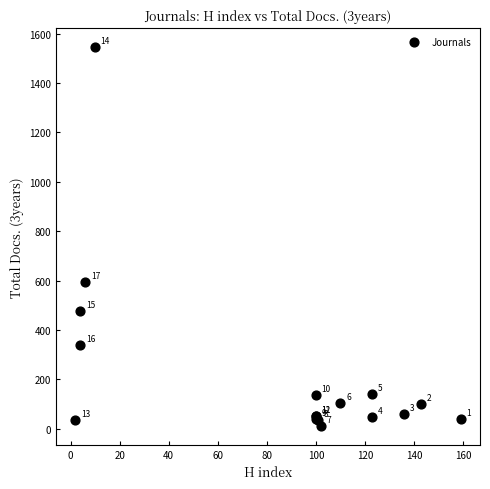

What Y value in the scatter plot is closest to 778?

593